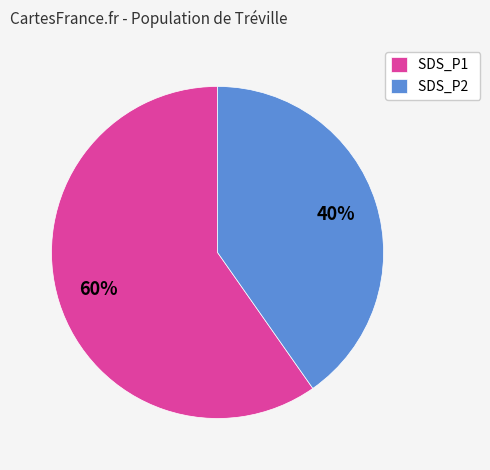

Count the number of slices in the pie.

2